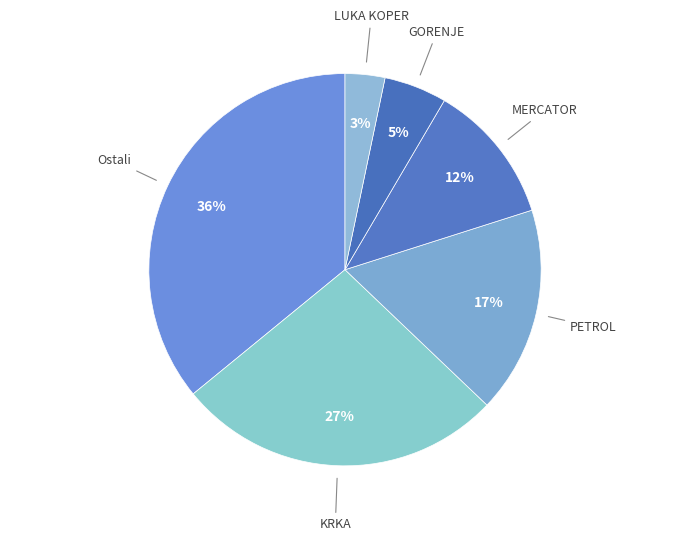

What percentage is the Ostali slice, to the nearest percent?

36%